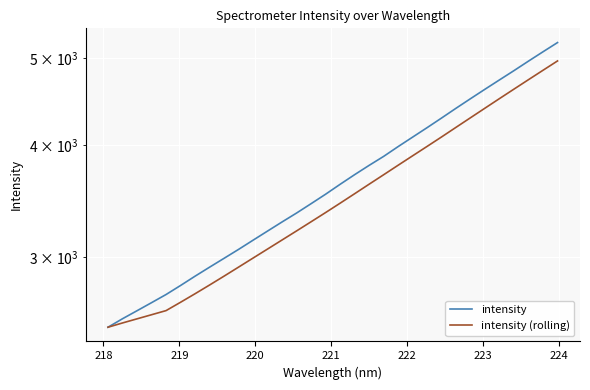

What is the value of the intensity point at the 28th from the left?

4730.0